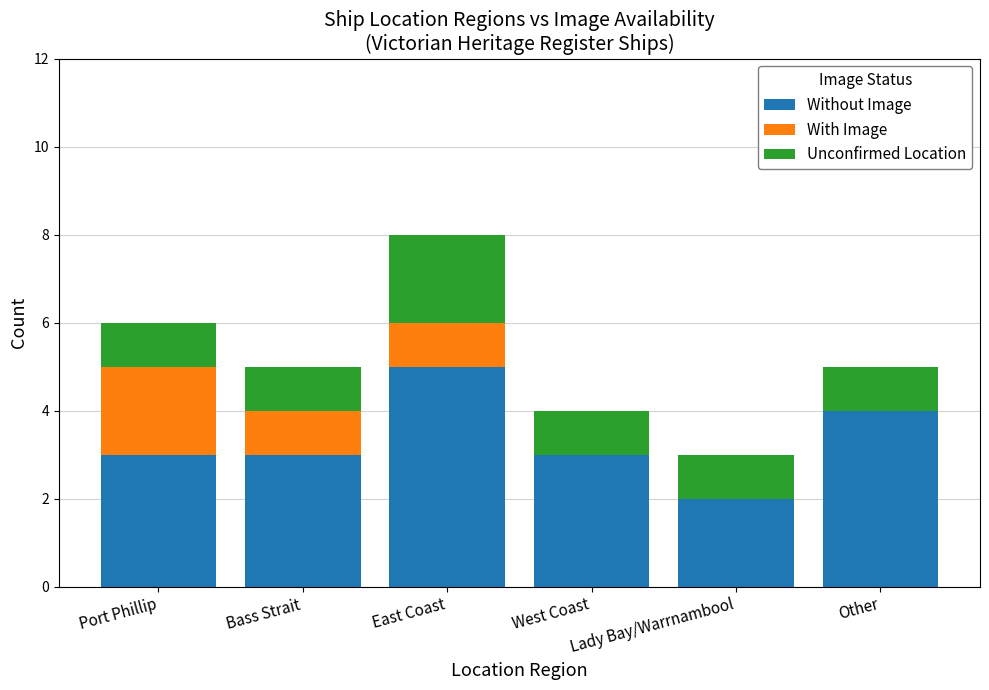

Are the bars grouped side by side (vs. stacked)?

No